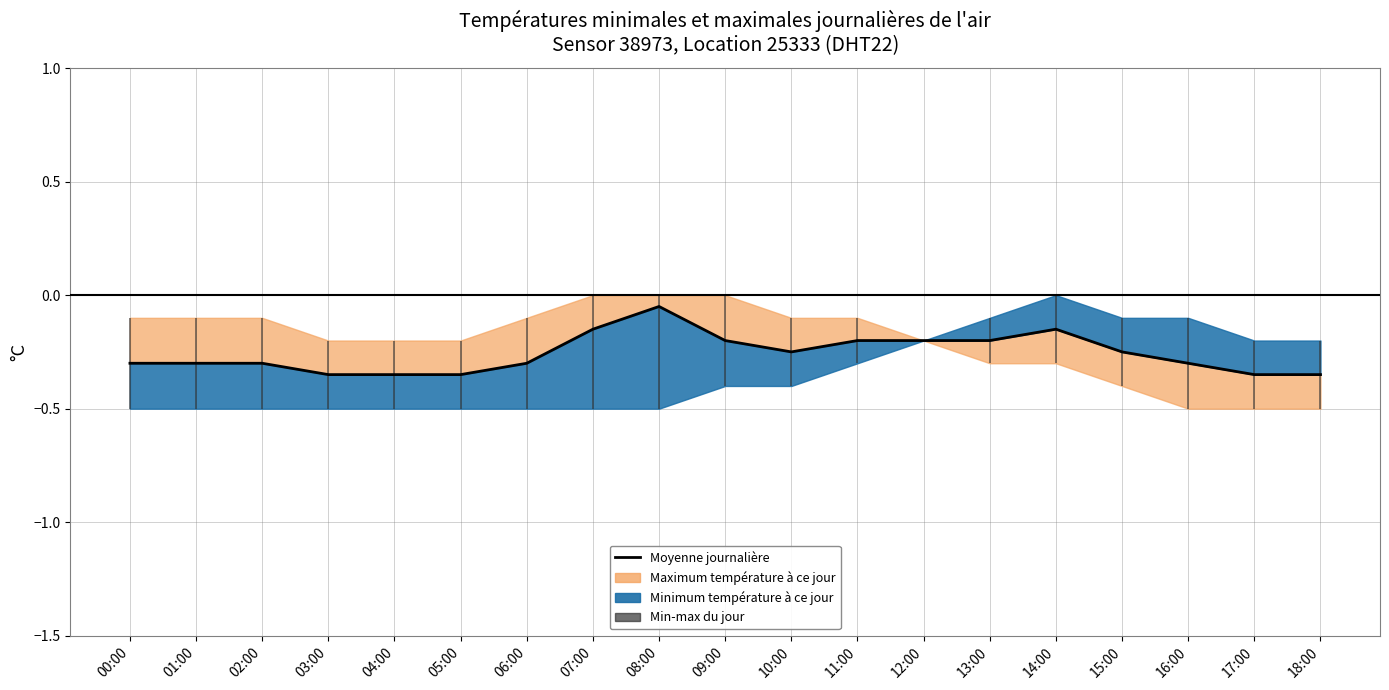

What is the label of the 1st point from the left?

00:00